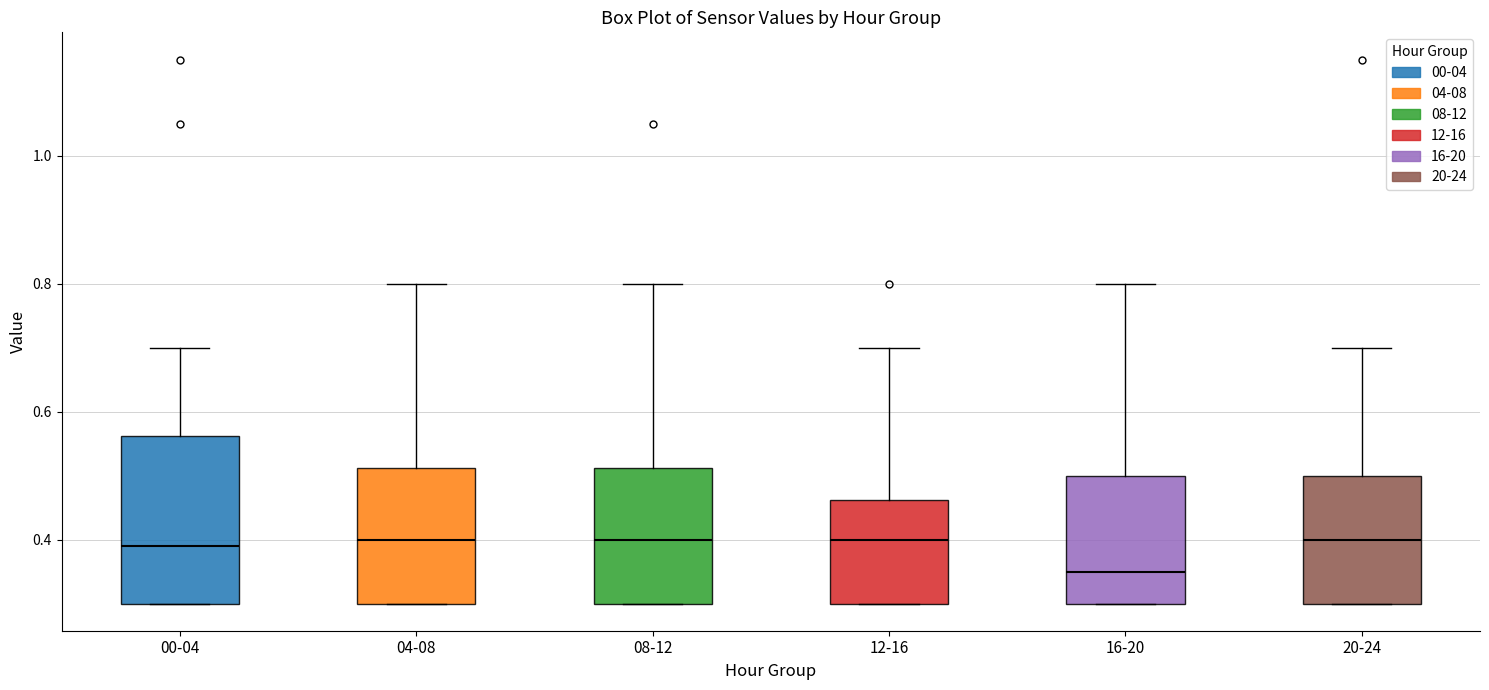

Reading left to right, read every box against the y-axis: the position of its median line, the range the box covers, and the ends of its whiskers. The values are not printed on the chart, so give them approximately, as read against the axis.

00-04: median 0.40, box 0.30 to 0.56, whiskers 0.30 to 0.70
04-08: median 0.40, box 0.30 to 0.52, whiskers 0.30 to 0.80
08-12: median 0.40, box 0.30 to 0.52, whiskers 0.30 to 0.80
12-16: median 0.40, box 0.30 to 0.46, whiskers 0.30 to 0.70
16-20: median 0.36, box 0.30 to 0.50, whiskers 0.30 to 0.80
20-24: median 0.40, box 0.30 to 0.50, whiskers 0.30 to 0.70